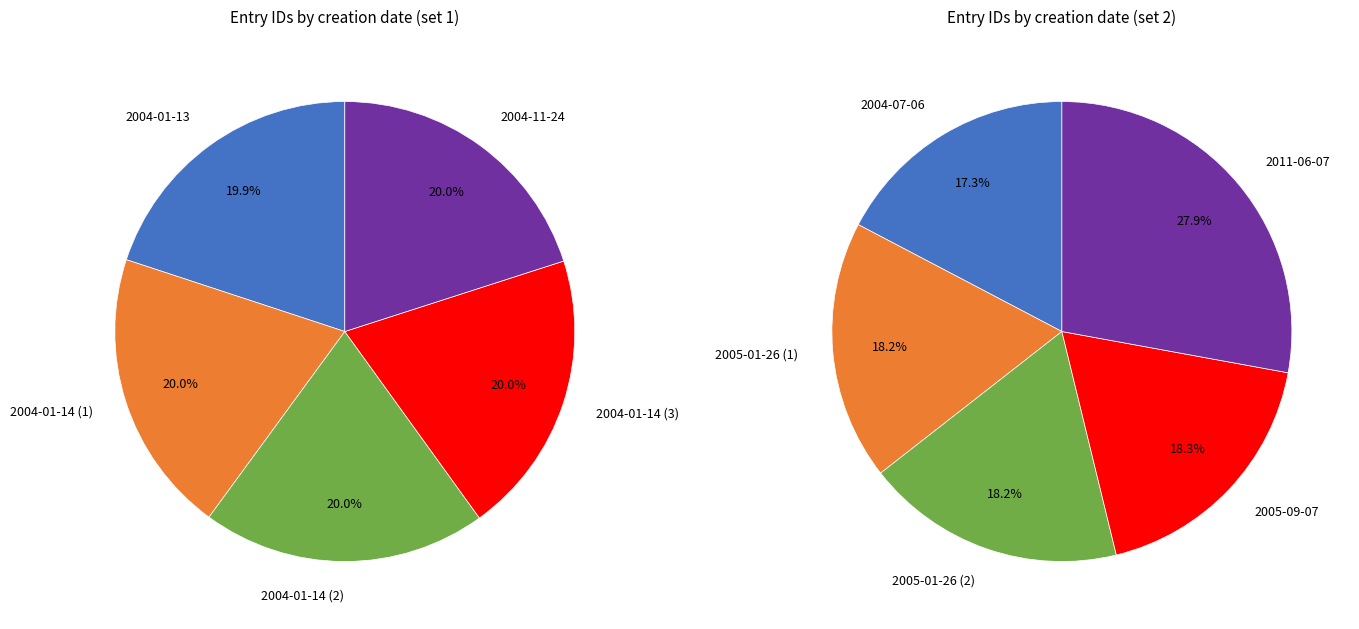

Count the number of slices in the pie.

5